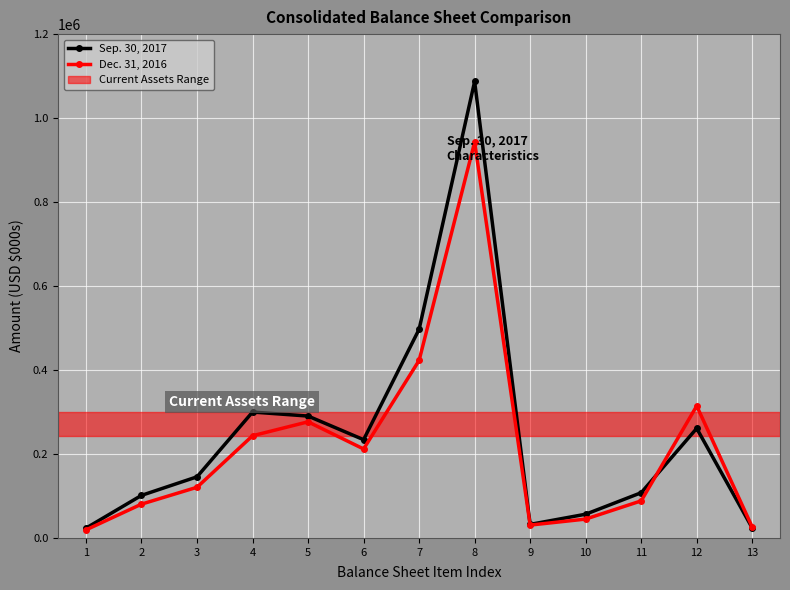

What is the difference between the maximum and minimum values in the Sep. 30, 2017 series?

1063789